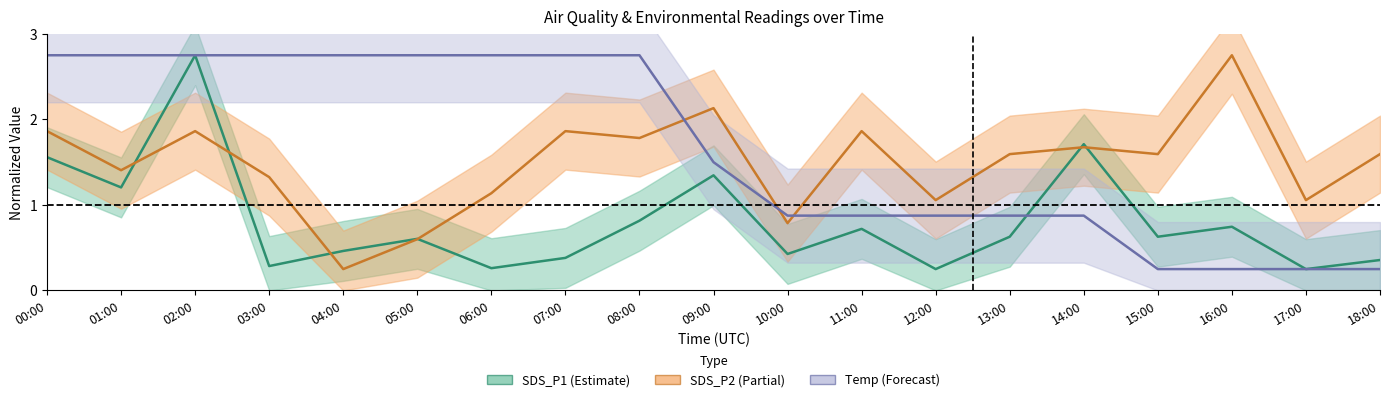

What is the difference between the second highest and second lowest values in the SDS_P2 series?

1.5